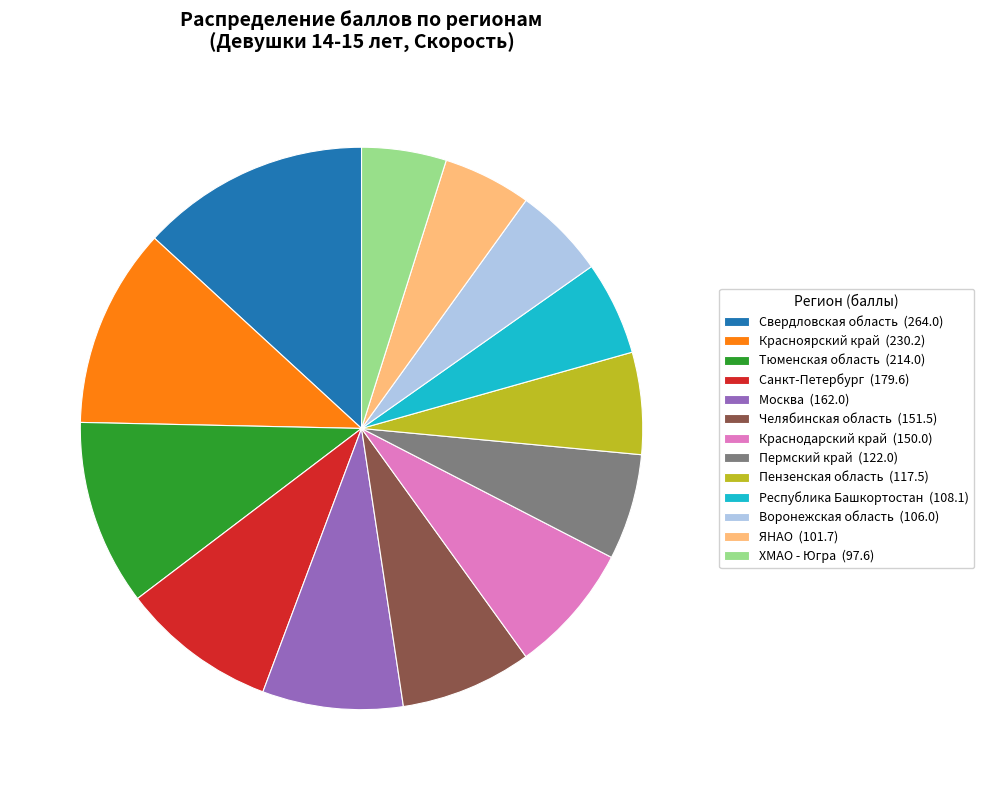

Is it true that ХМАО - Югра is 5% of the pie?

True